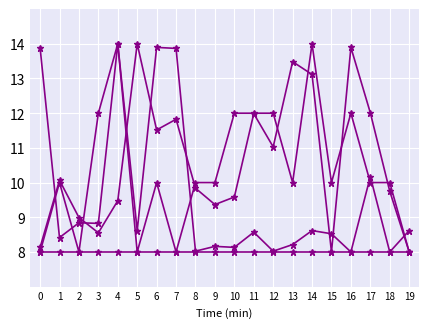

True or false: Samples has a value of 3.0 at 0.

False